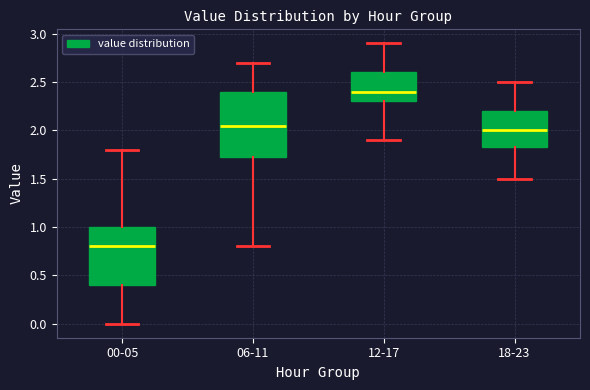

Comparing the boxes themselves (not the whiskers), which one is the tallest?

06-11